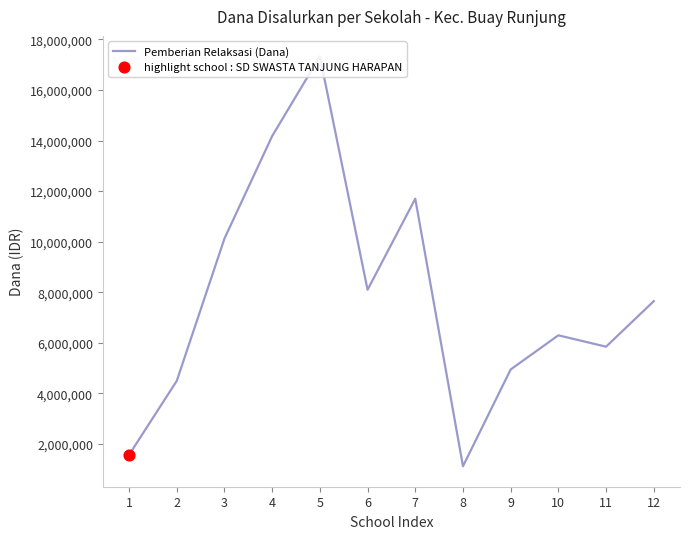

Which has a higher value, 6 or 5?

5